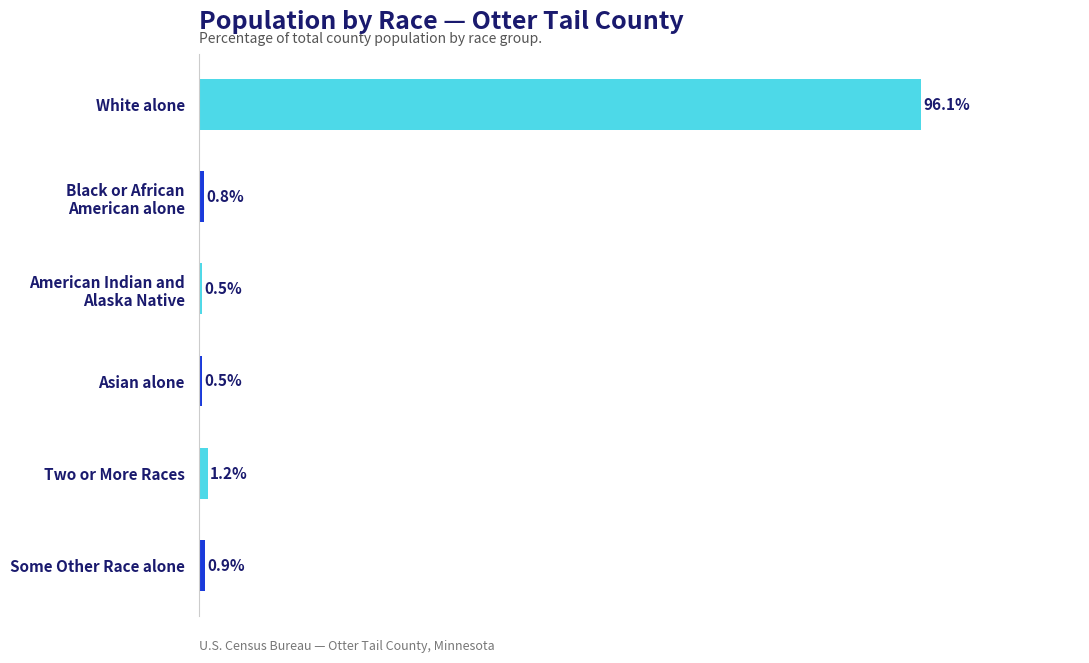

Which has a higher value, Asian alone or Two or More Races?

Two or More Races